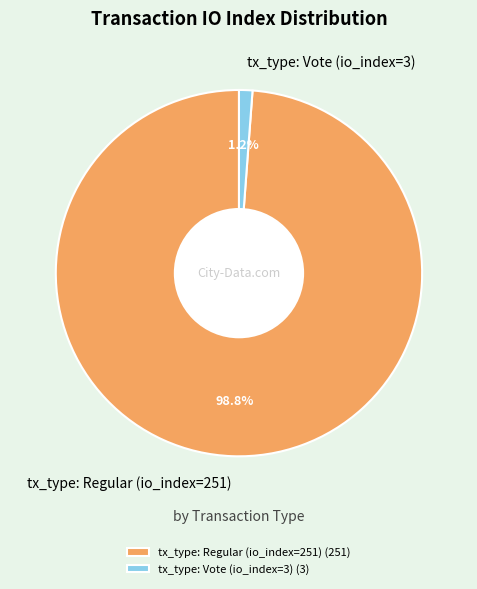

To the nearest percent, what is the combined percentage of tx_type: Regular (io_index=251) and tx_type: Vote (io_index=3)?

100%